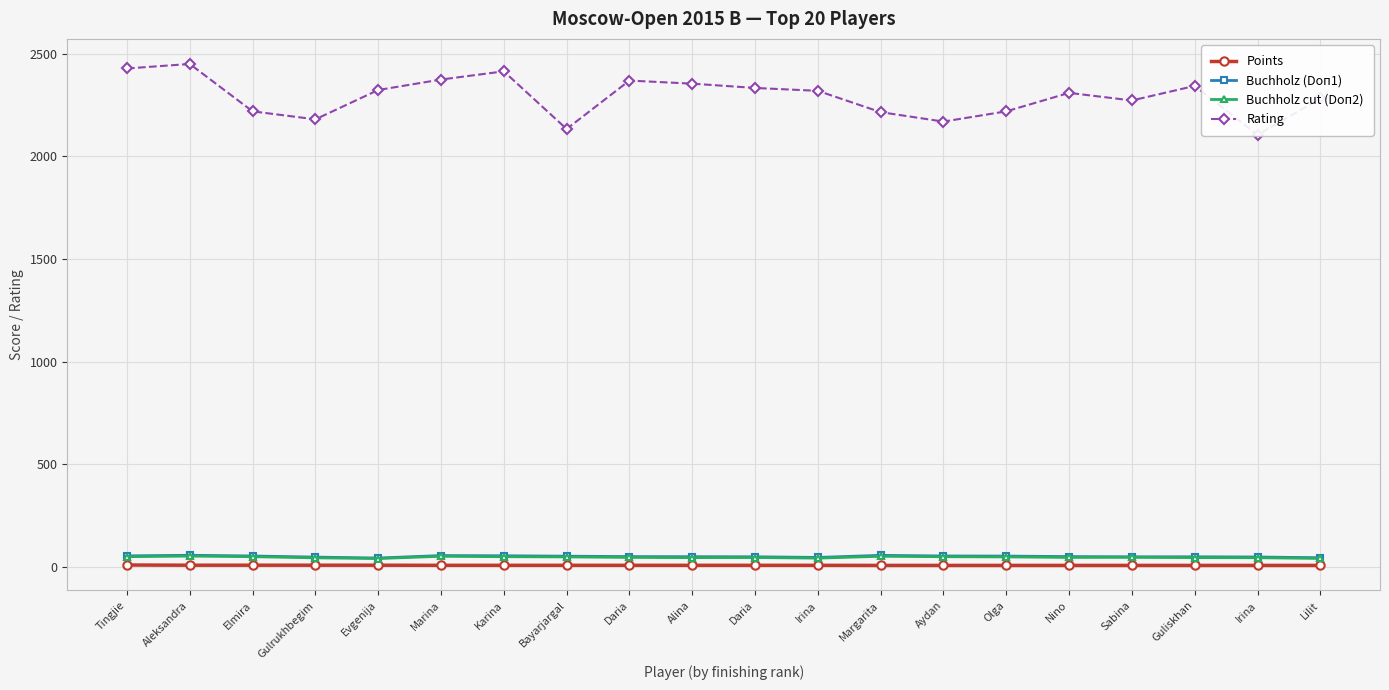

True or false: Buchholz (Doп1) and Buchholz cut (Doп2) intersect in this chart.

False